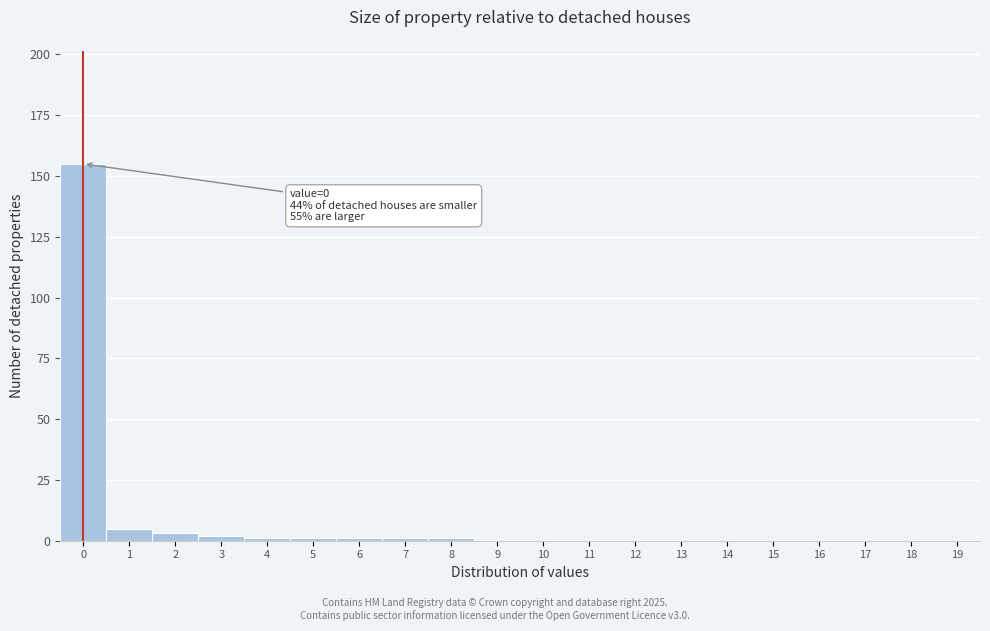

Reading left to right, transcribe all the data shown in this chart.

0=155	1=5	2=3	3=2	4=1	5=1	6=1	7=1	8=1	9=0	10=0	11=0	12=0	13=0	14=0	15=0	16=0	17=0	18=0	19=0